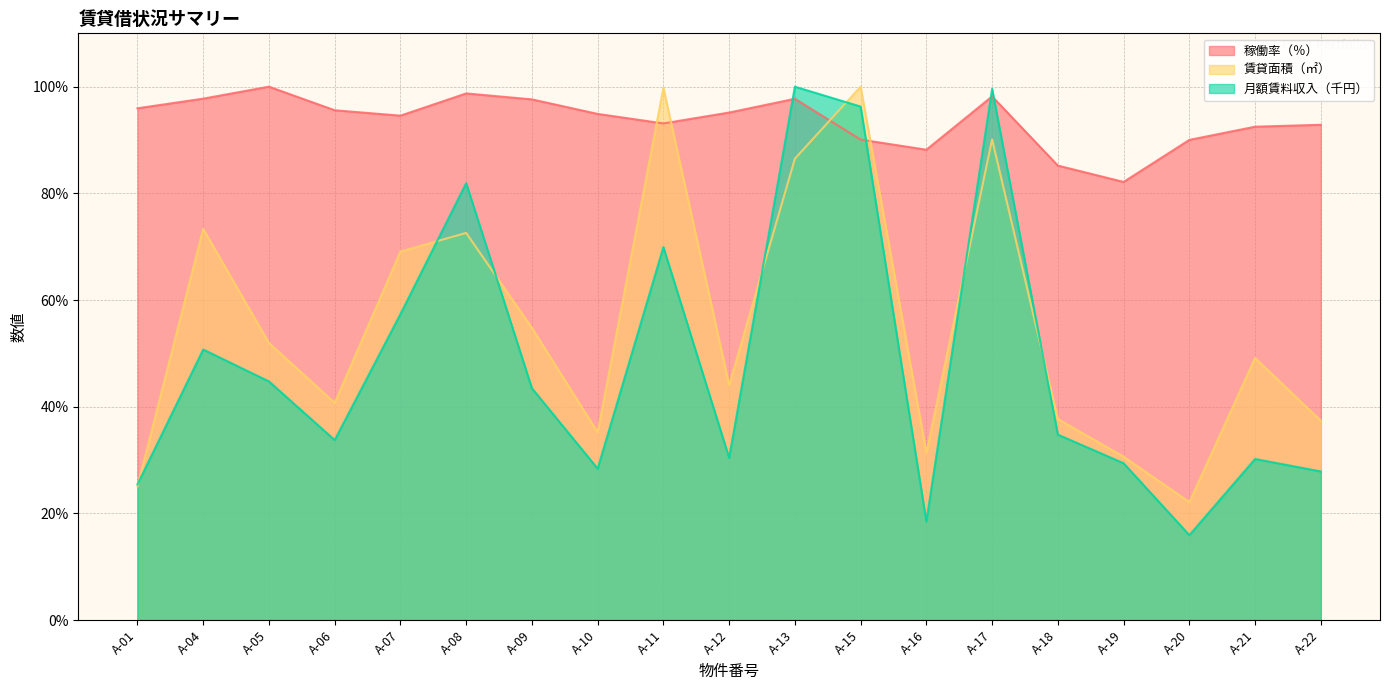

Read the 賃貸面積（㎡） value at A-18.

37.7